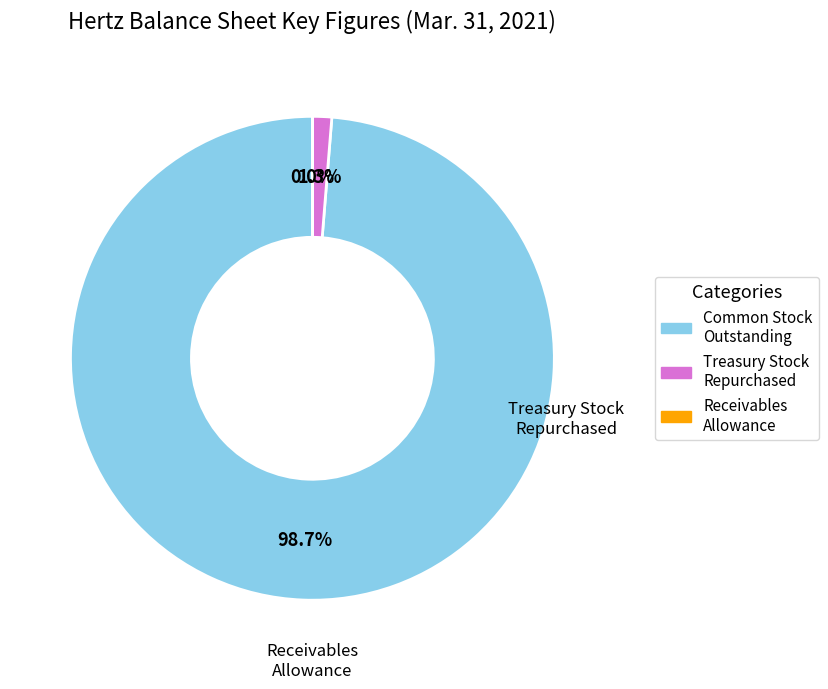

Count the number of slices in the pie.

3